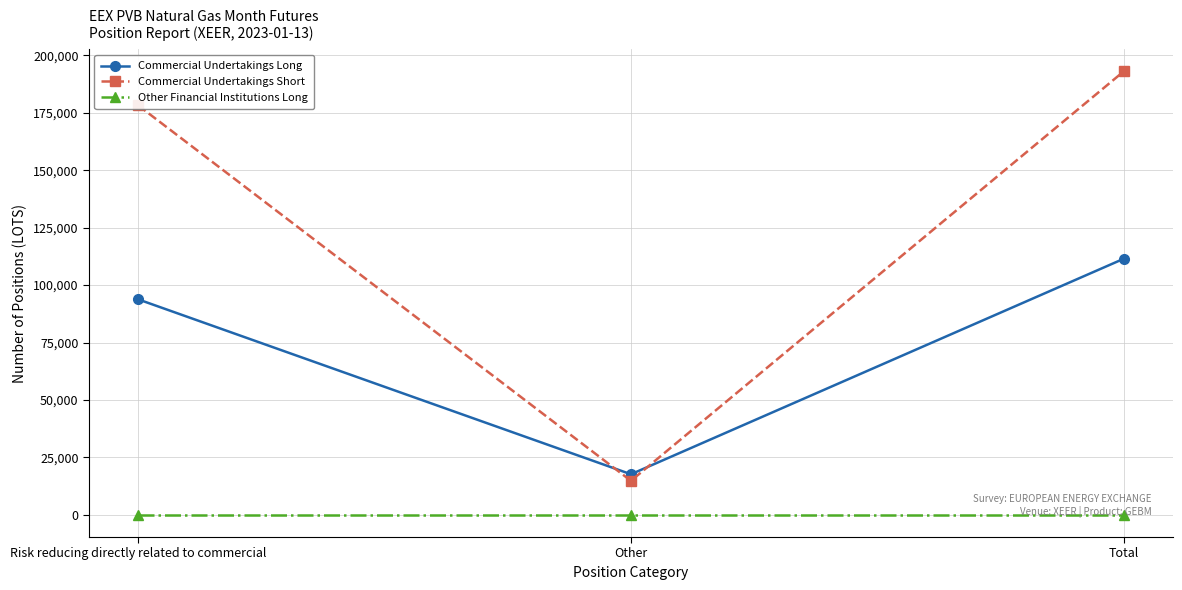

How many categories are shown in the chart?

3